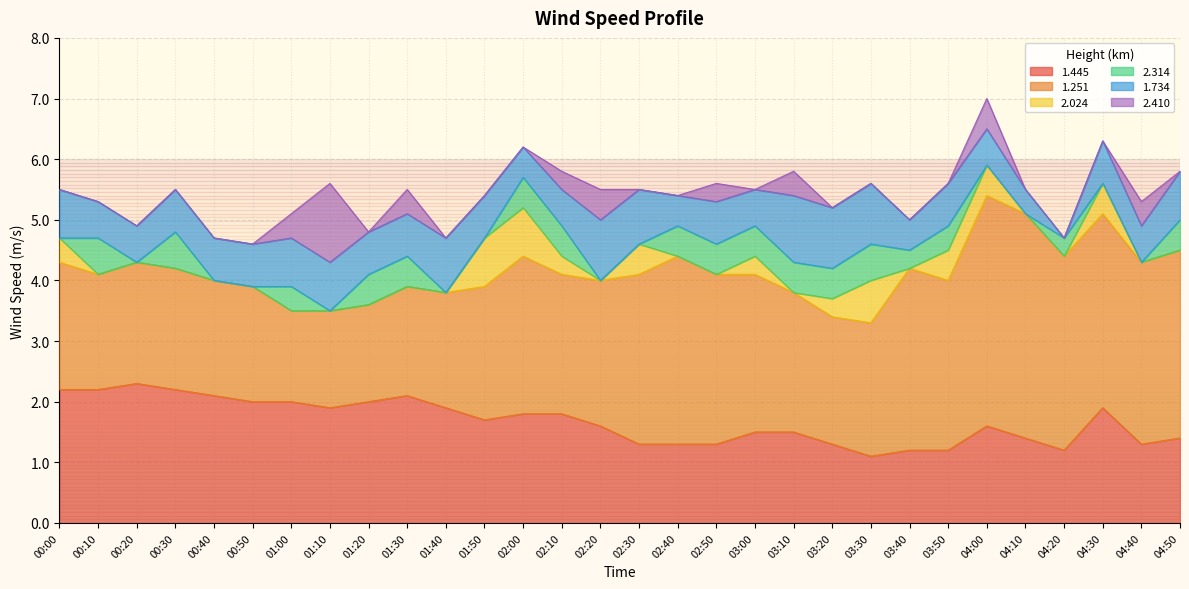

How many intersections are there between 2.314 and 1.734?

2